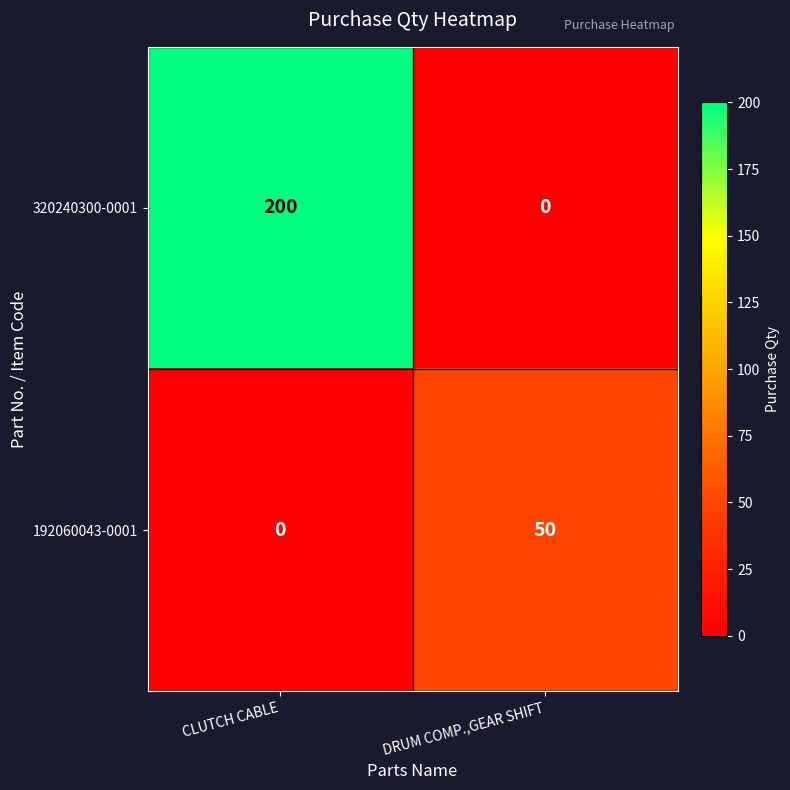

Which series changed the most between CLUTCH CABLE and DRUM COMP.,GEAR SHIFT?

320240300-0001